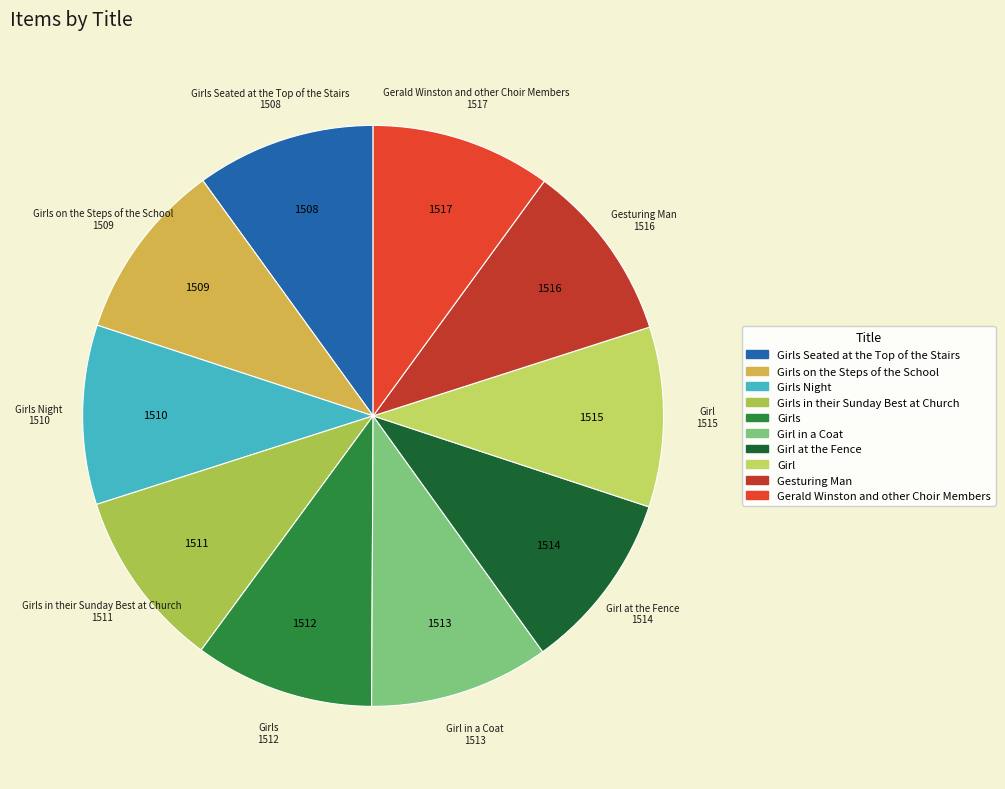

Approximately how many times larger is the value at Gerald Winston and other Choir Members compared to Girls in their Sunday Best at Church?

1.0